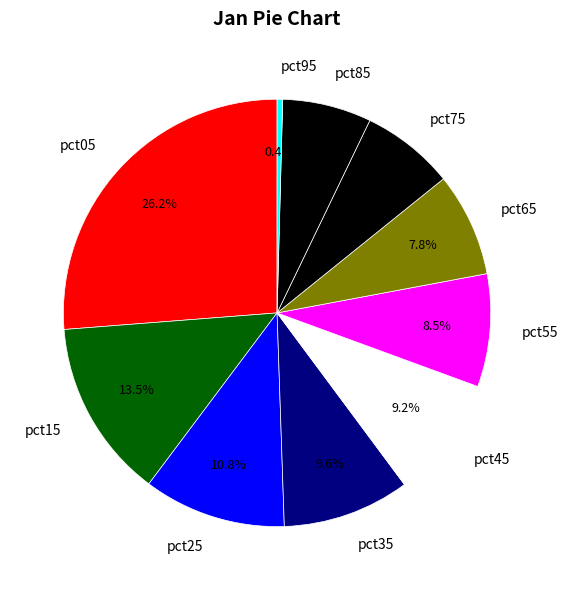

To the nearest percent, what is the difference between the pct05 and pct75 slice percentages?

19%